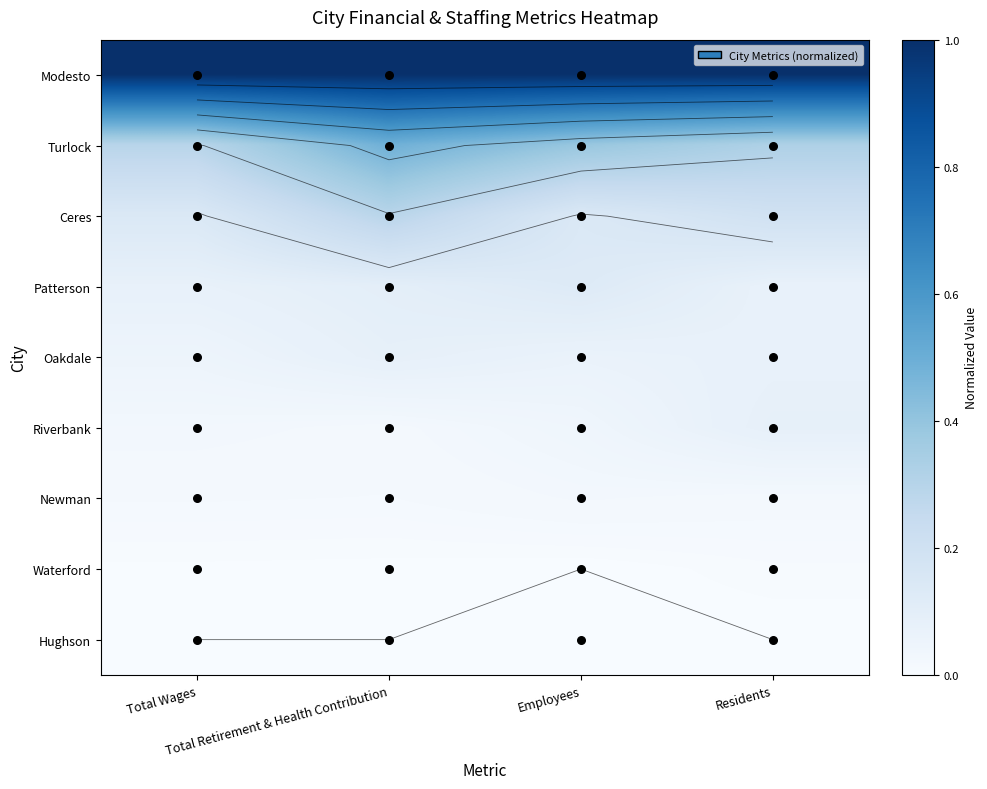

Is it true that Patterson equals 0.1 at Total Wages?

False